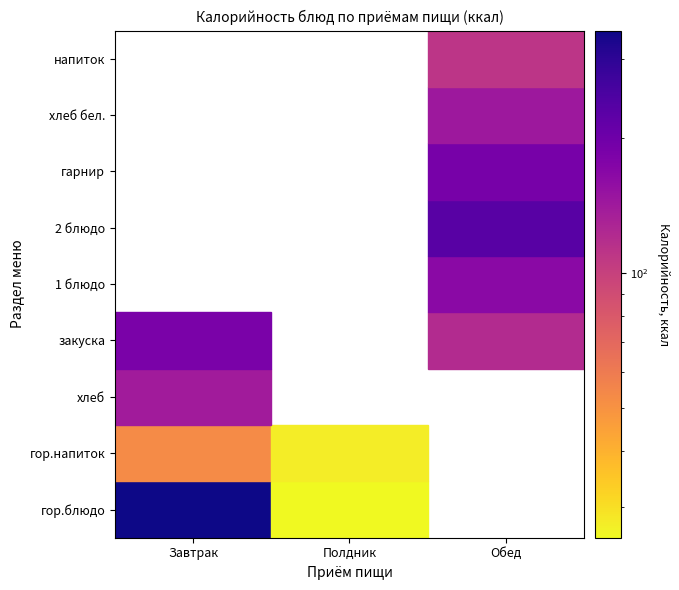

Is it true that the value at гор.блюдо_Завтрак is 546.2?

False